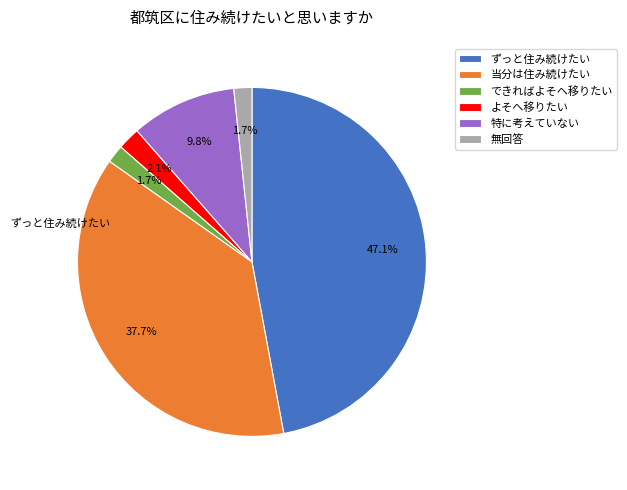

What percentage is the 無回答 slice, to the nearest percent?

2%